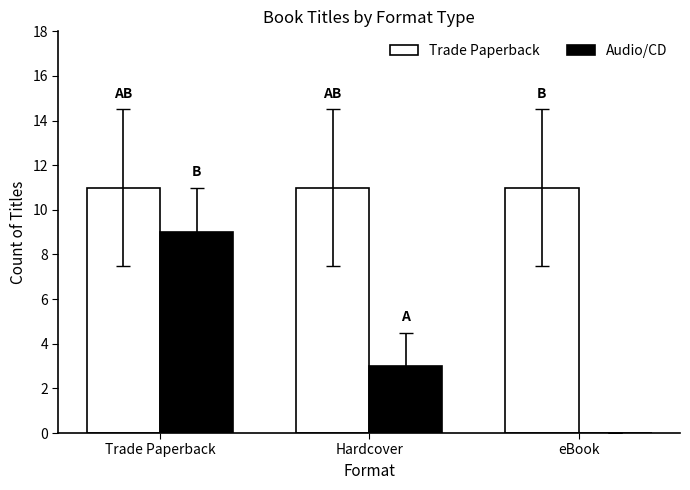

What is the total value across all series at eBook?

11